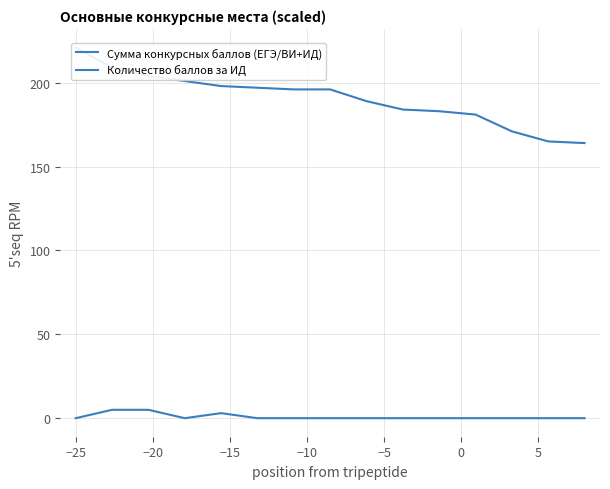

Does the chart have visible grid lines?

Yes